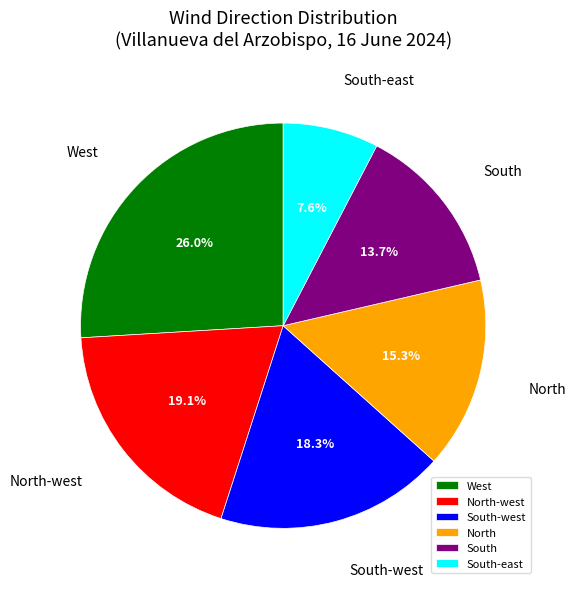

To the nearest percent, what is the difference between the largest and smallest slice percentages?

18%